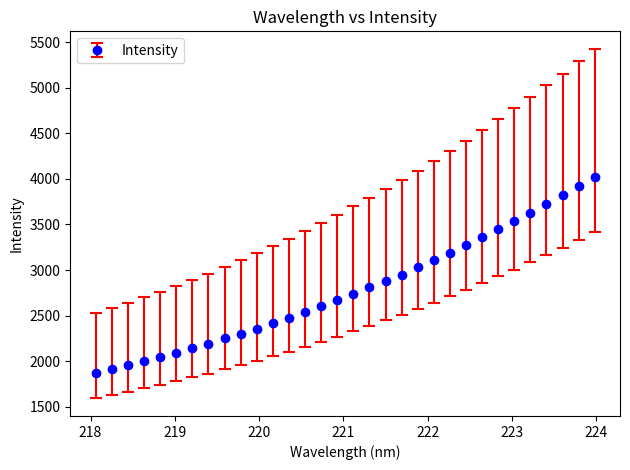

What is the minimum value shown in the chart?

1872.5